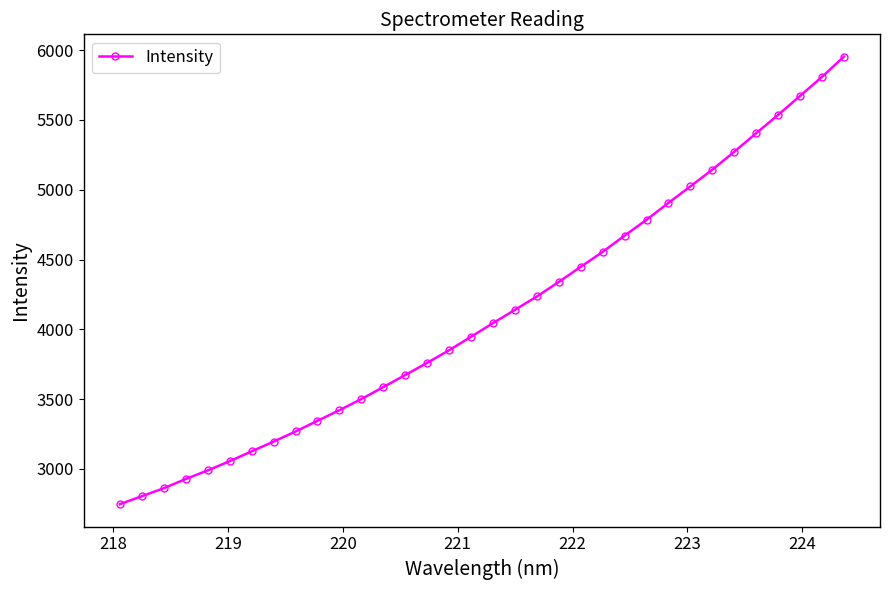

What is the greatest value displayed?

5953.2